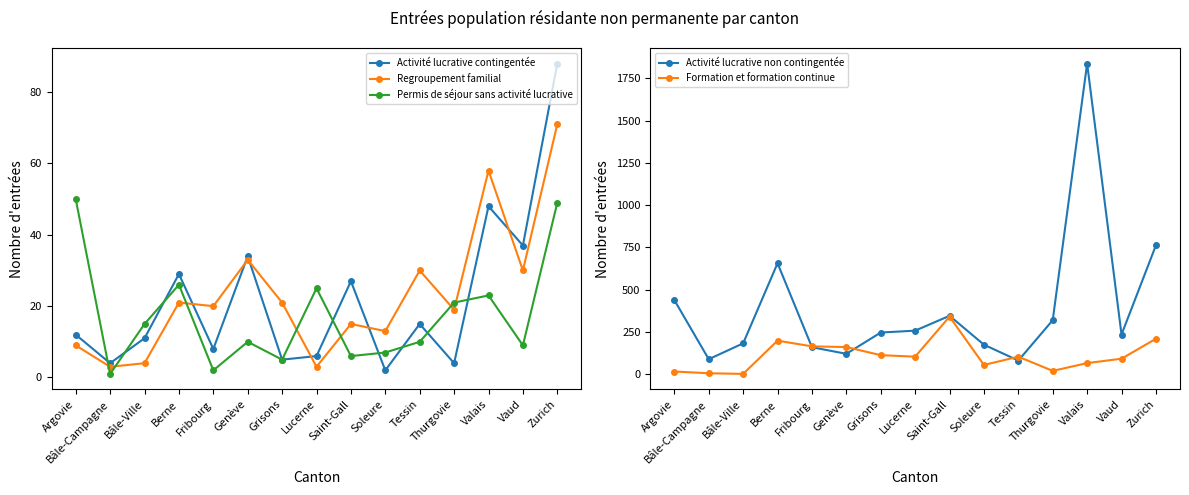

What are all the series names shown in the legend?

Activité lucrative contingentée, Regroupement familial, Permis de séjour sans activité lucrative, Activité lucrative non contingentée, Formation et formation continue